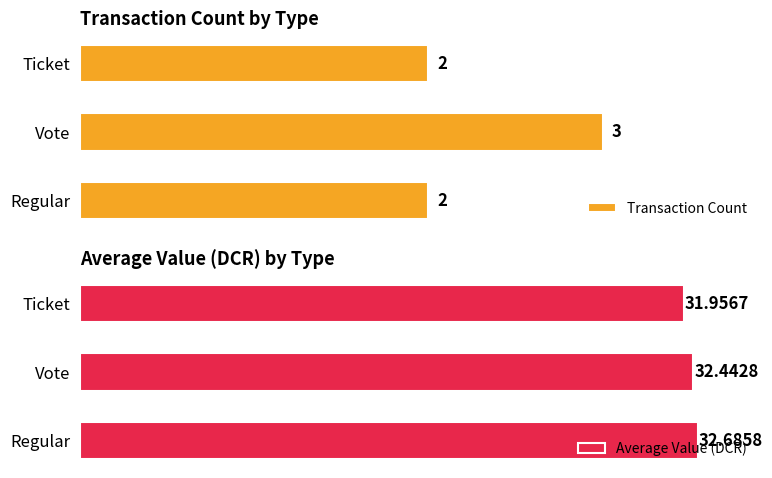

What are all the series names shown in the legend?

Transaction Count, Average Value (DCR)